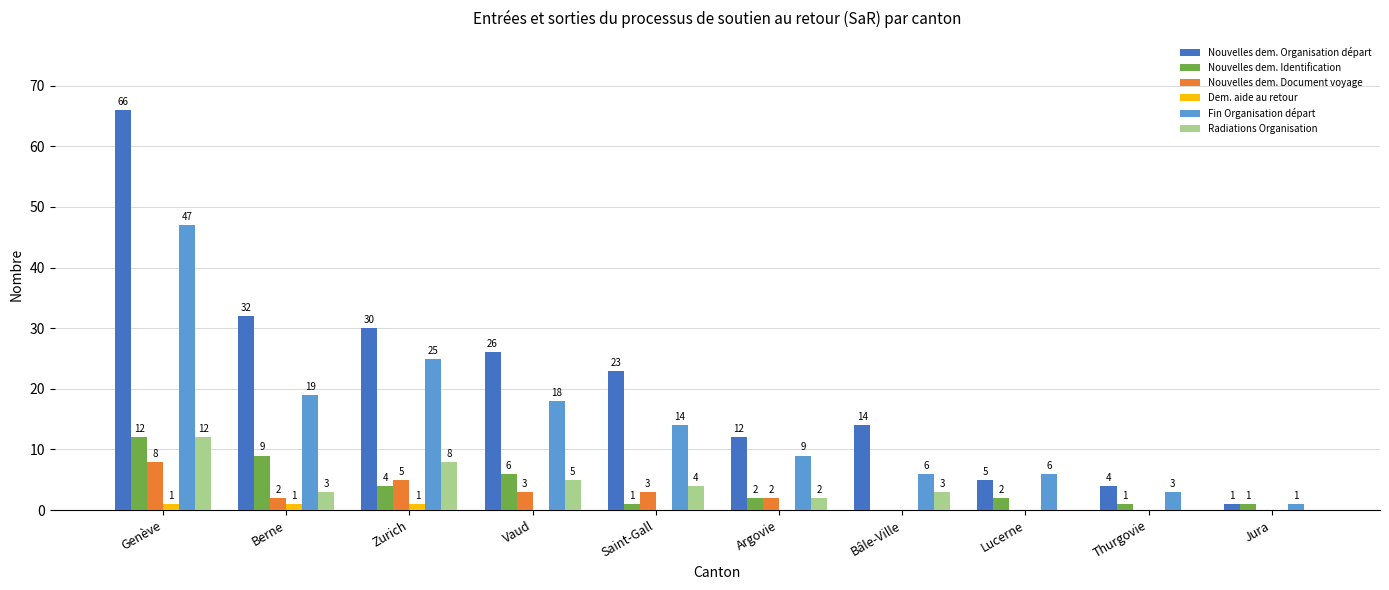

Is it true that Dem. aide au retour equals 0 at Saint-Gall?

True